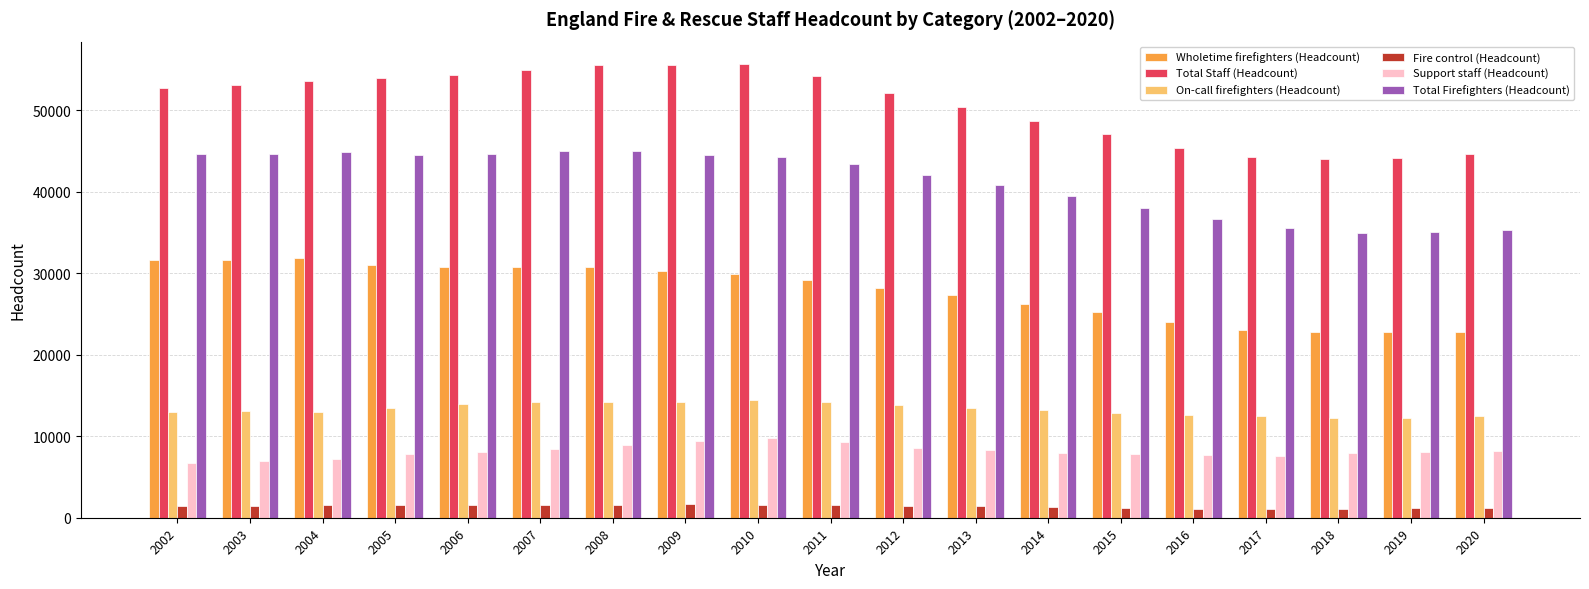

How many groups of bars are there?

19